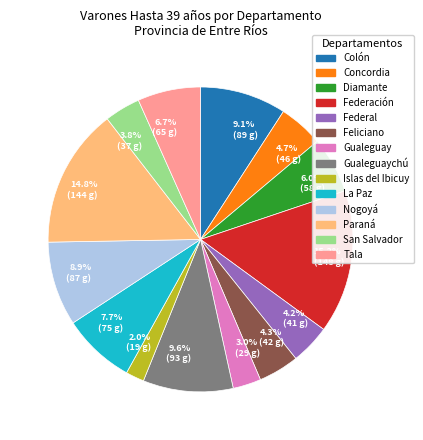

Does 14.8% (144 g) represent more than half of the total?

No